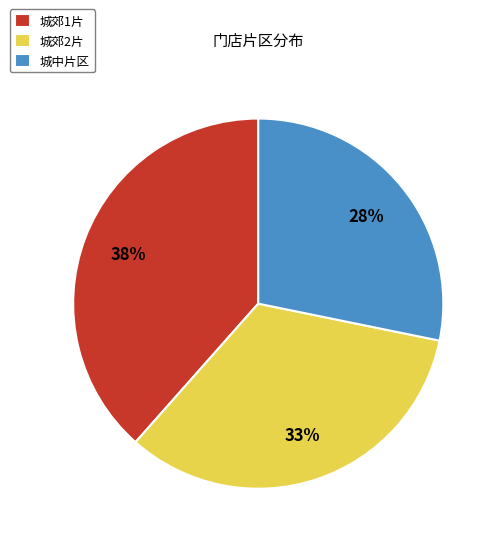

How many segments does this pie chart have?

3